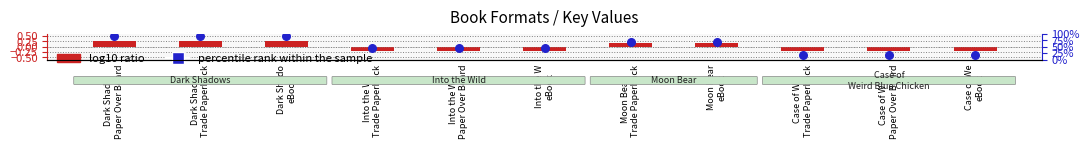

Which series has the largest total across all categories?

percentile rank within the sample